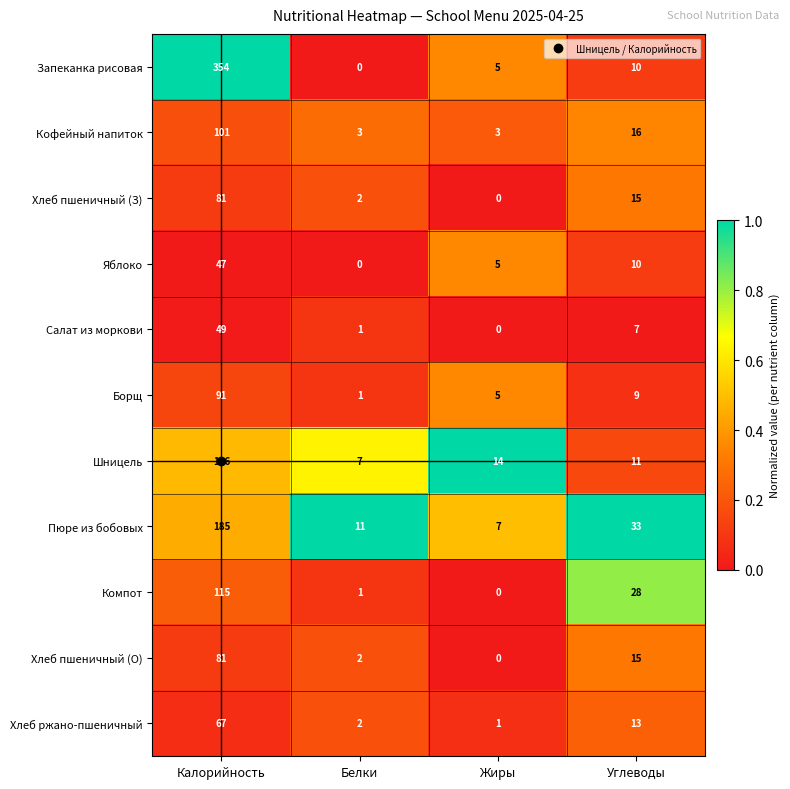

Where does the Салат из моркови series first go above 7?

Калорийность